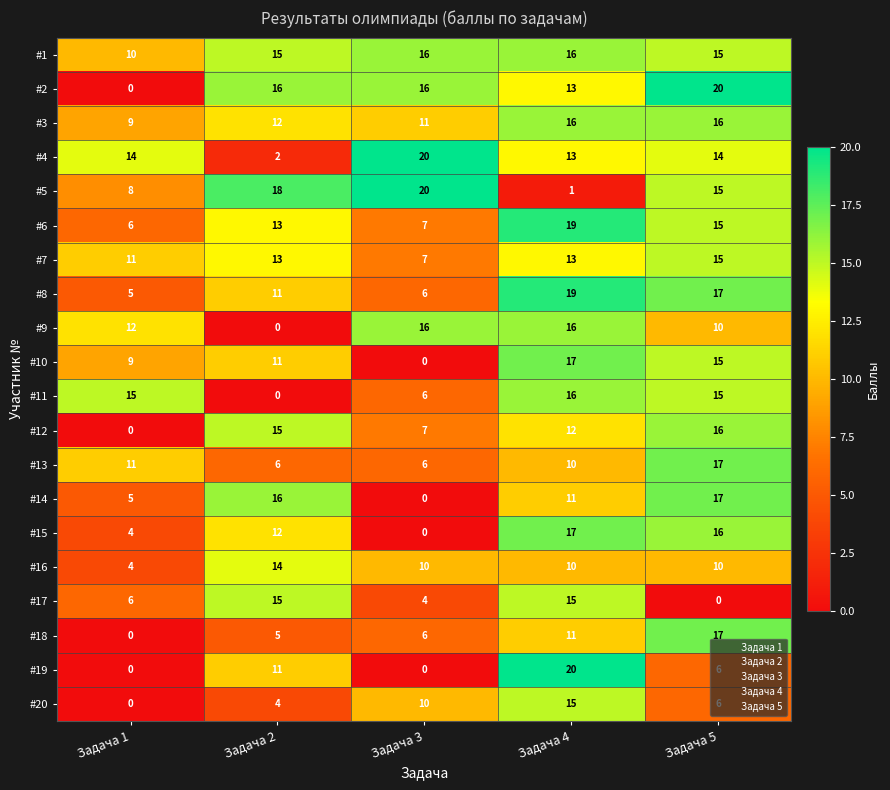

Which series changed the most between Задача 1 and Задача 3?

#2